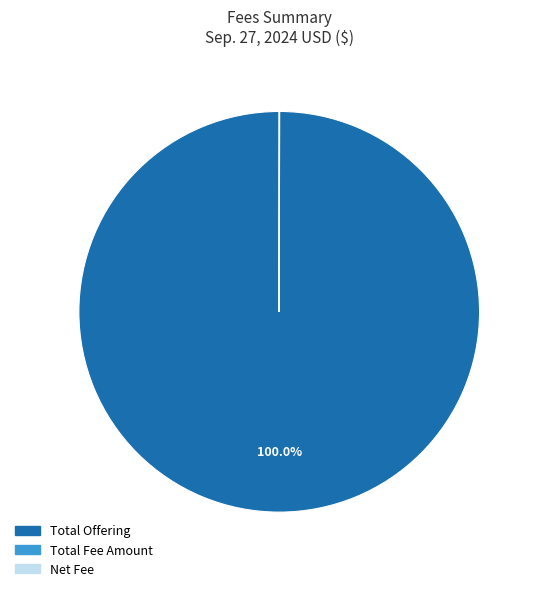

Does any single category account for the majority?

Yes